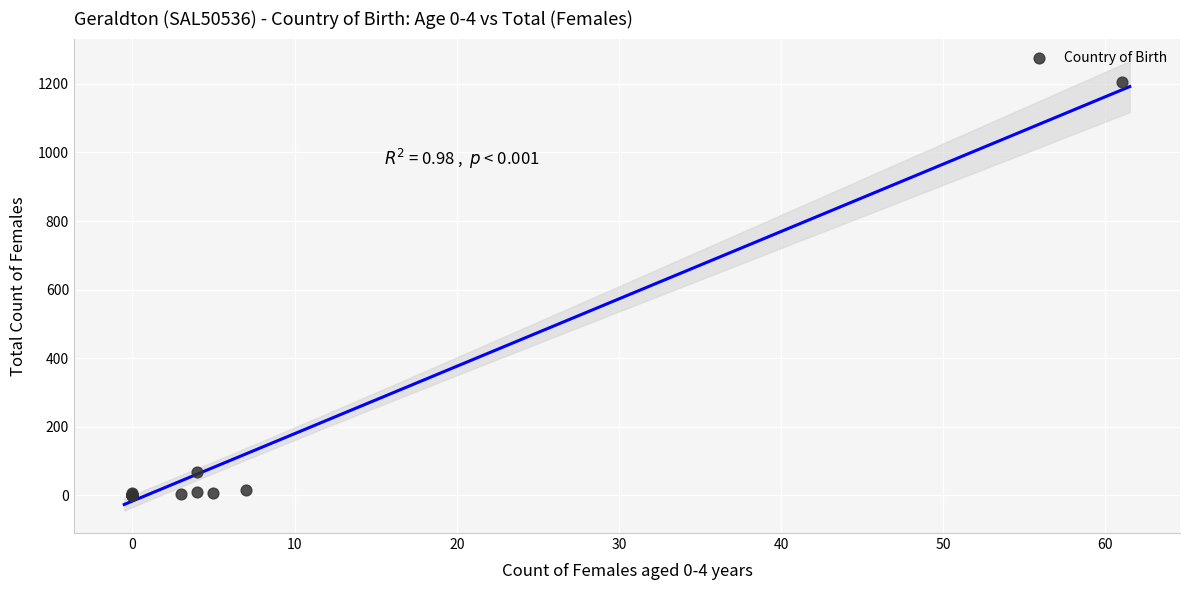

What Y value in the scatter plot is closest to 602?

69